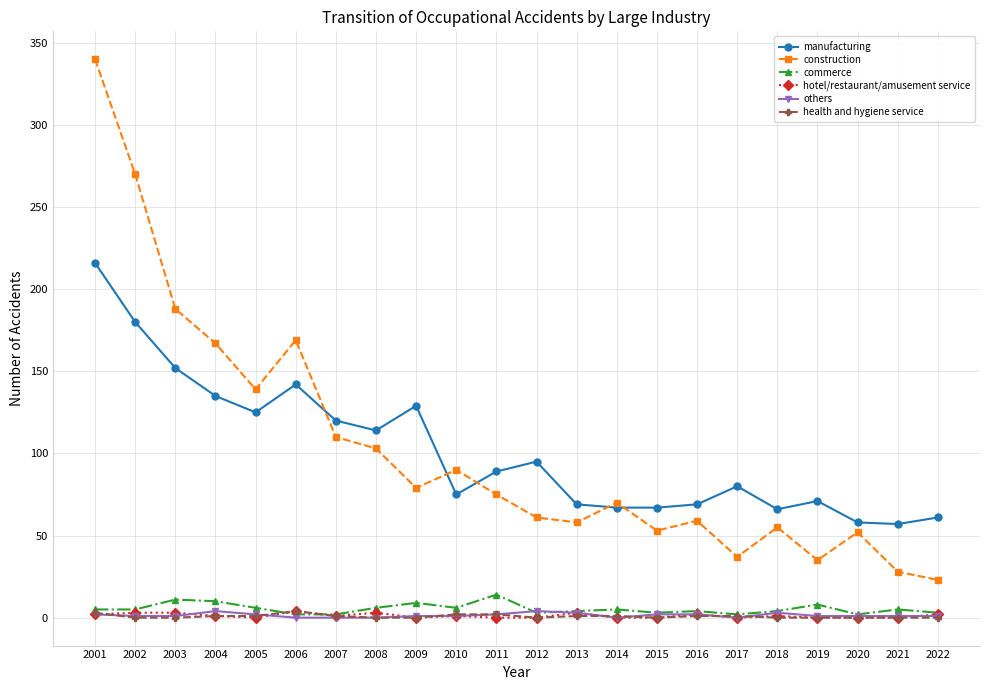

Count the number of data series in this chart.

6